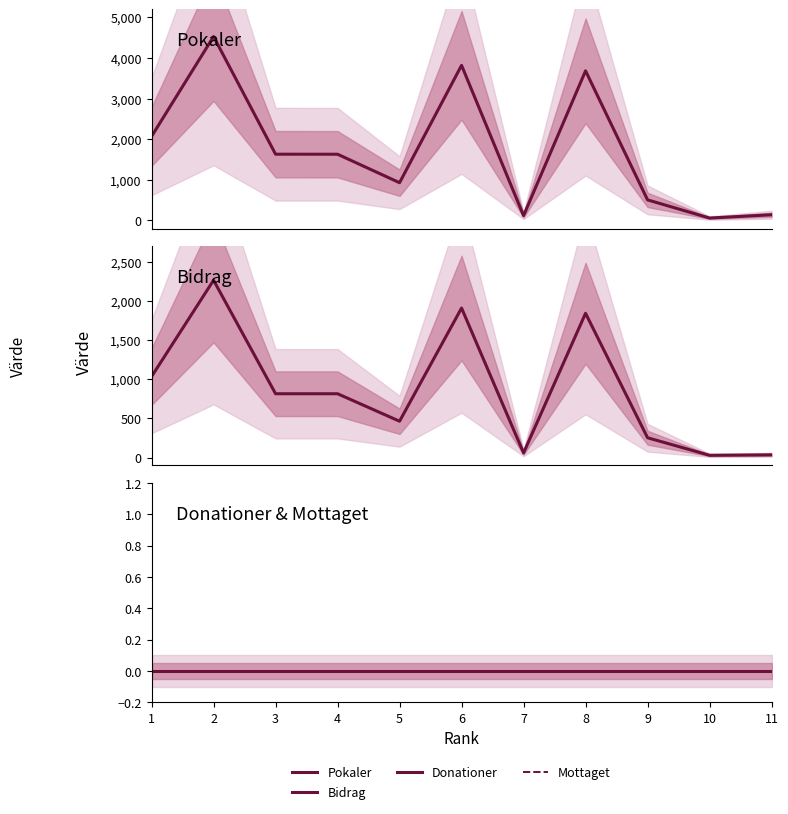

Where does the Pokaler series first go above 1630?

1